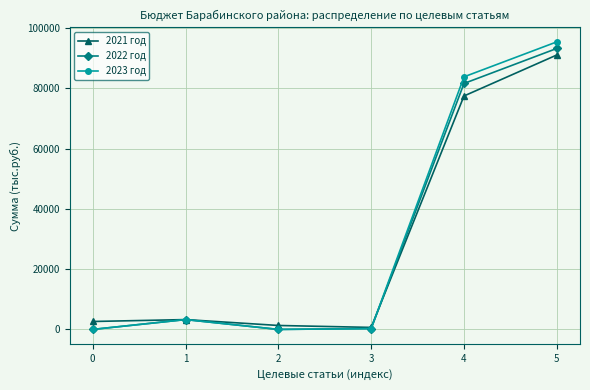

At how many categories does at least one series exceed 26179?

2